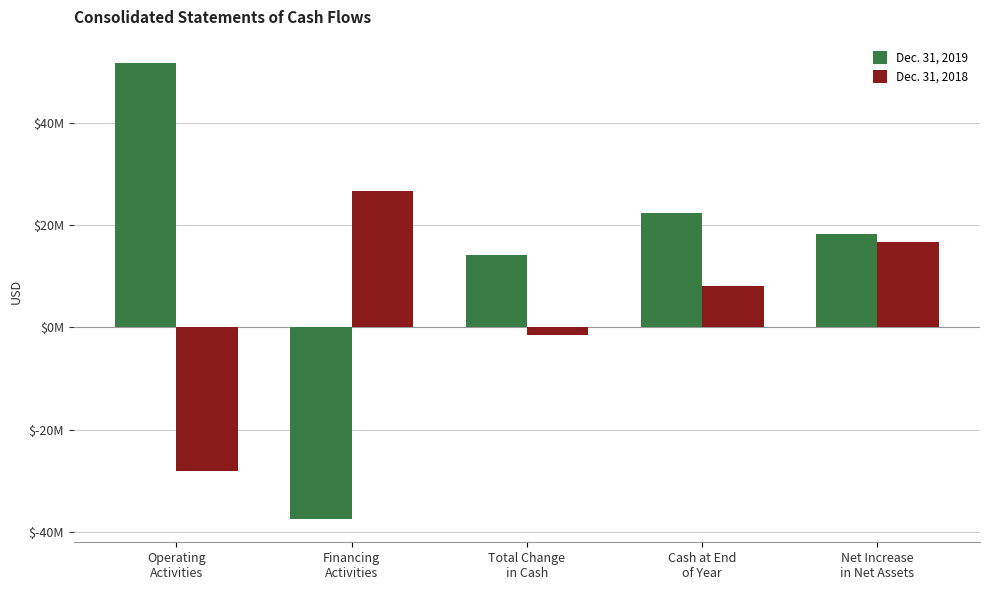

At which category is the sum across all series the highest?

Net Increase
in Net Assets